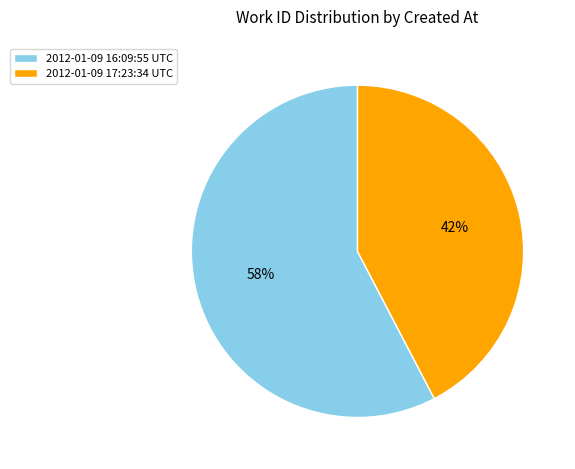

What percentage is the 2012-01-09 17:23:34 UTC slice, to the nearest percent?

42%